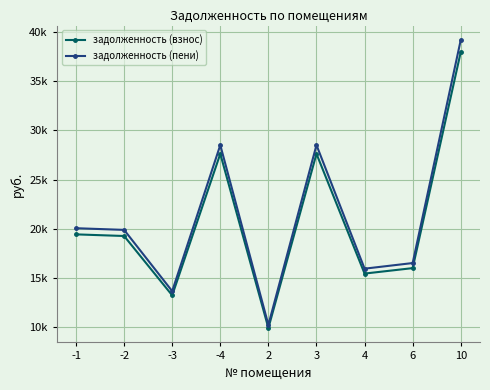

What are all the series names shown in the legend?

задолженность (взнос), задолженность (пени)